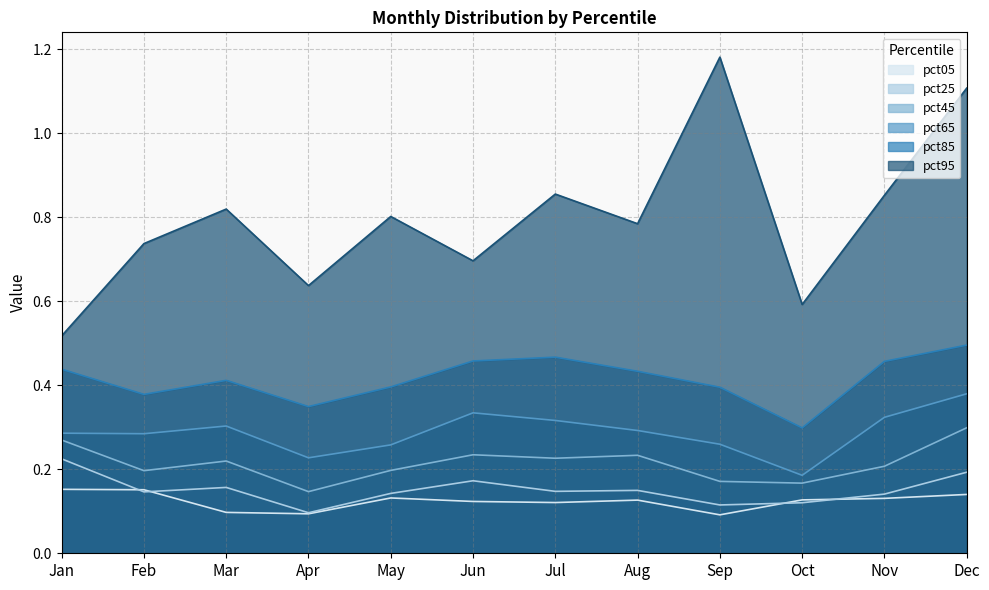

True or false: pct65 and pct05 cross at least once.

False